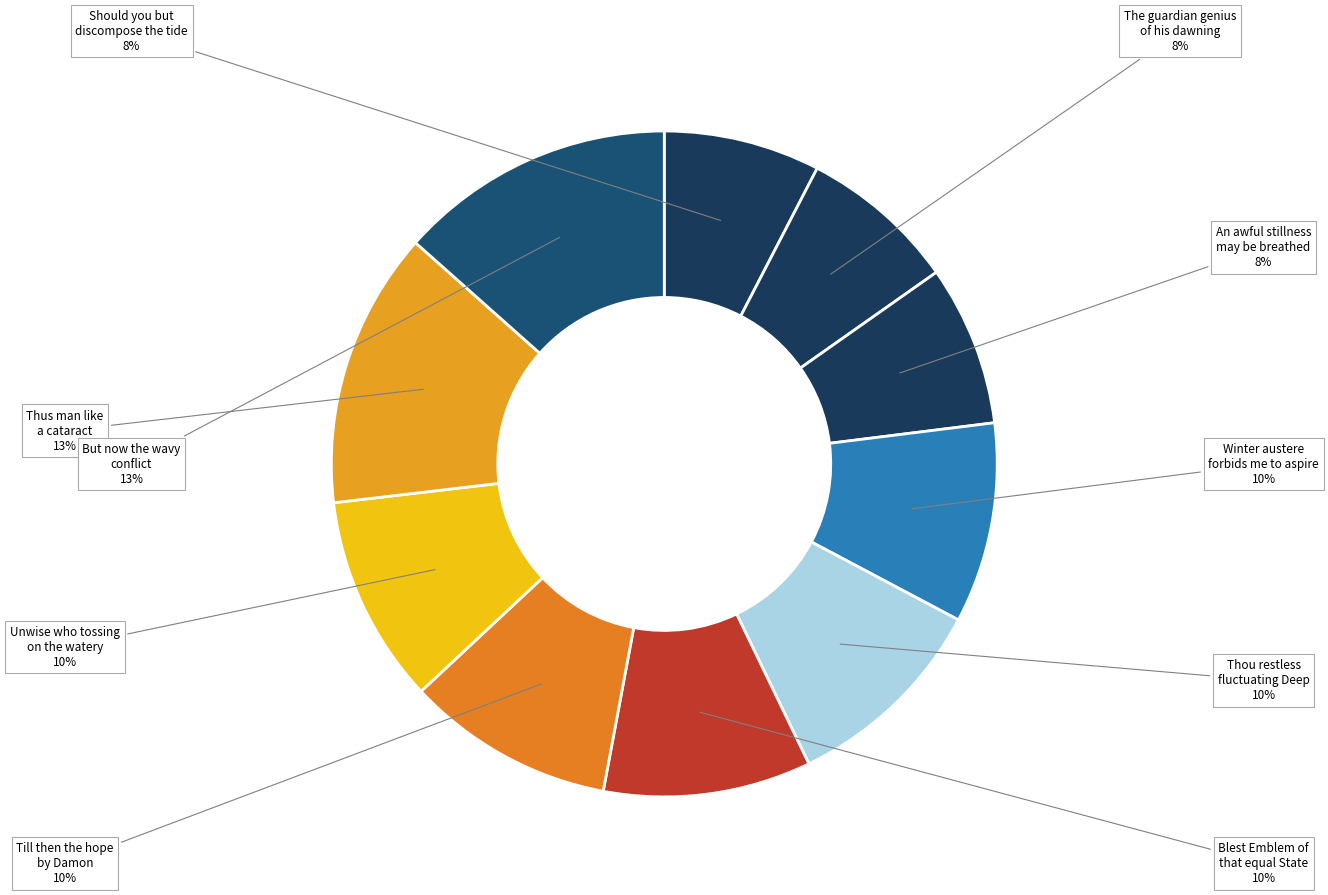

Is Should you but discompose the tide the majority of the pie?

No